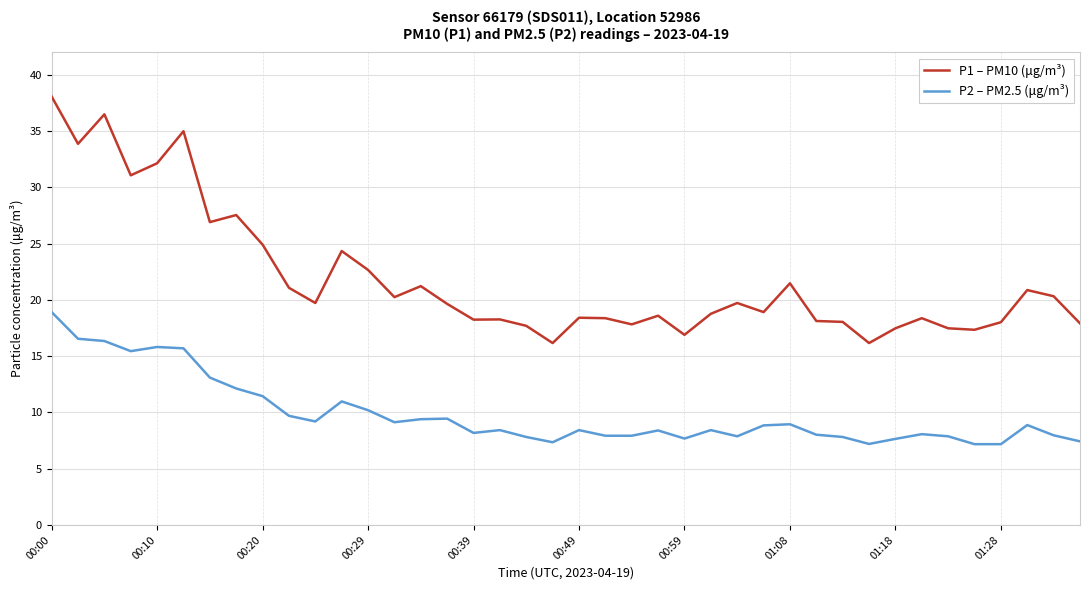

Which series has the largest range (max minus min)?

P1 – PM10 (μg/m³)